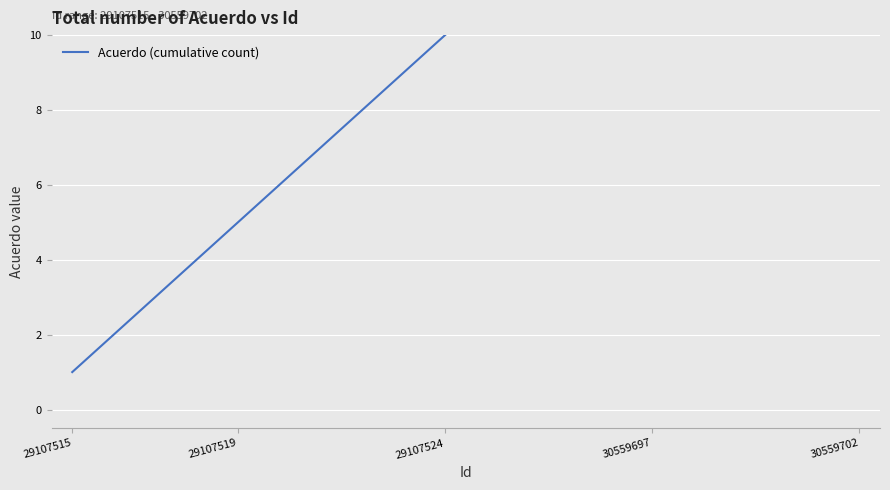

What is the sum of all values?

210